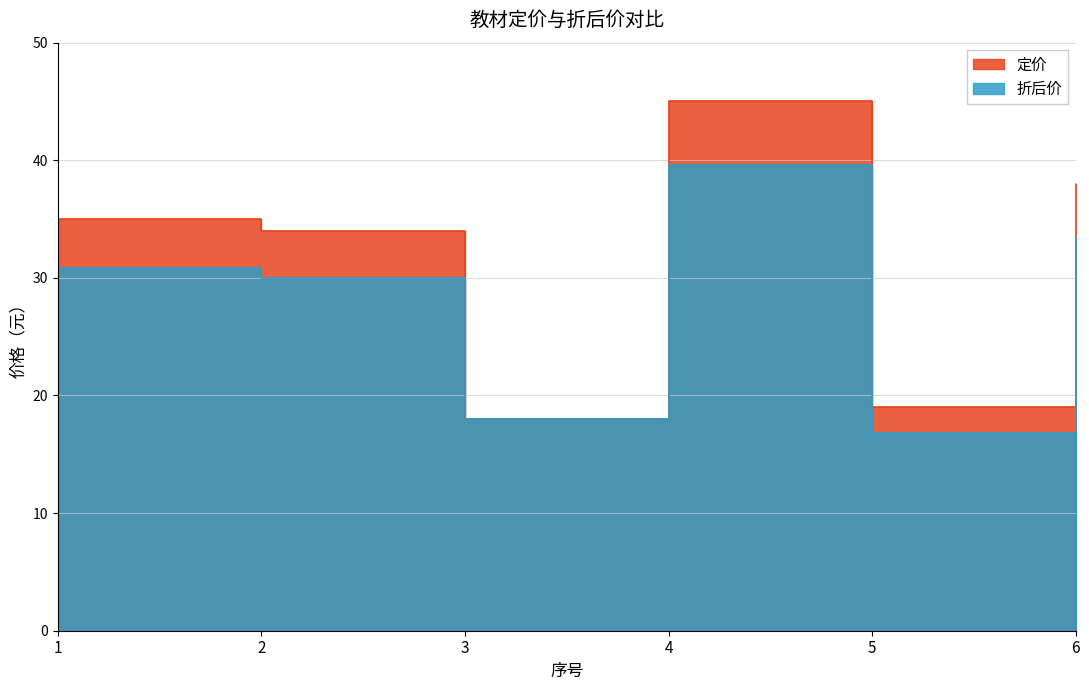

What is the minimum value shown in the chart?

16.8